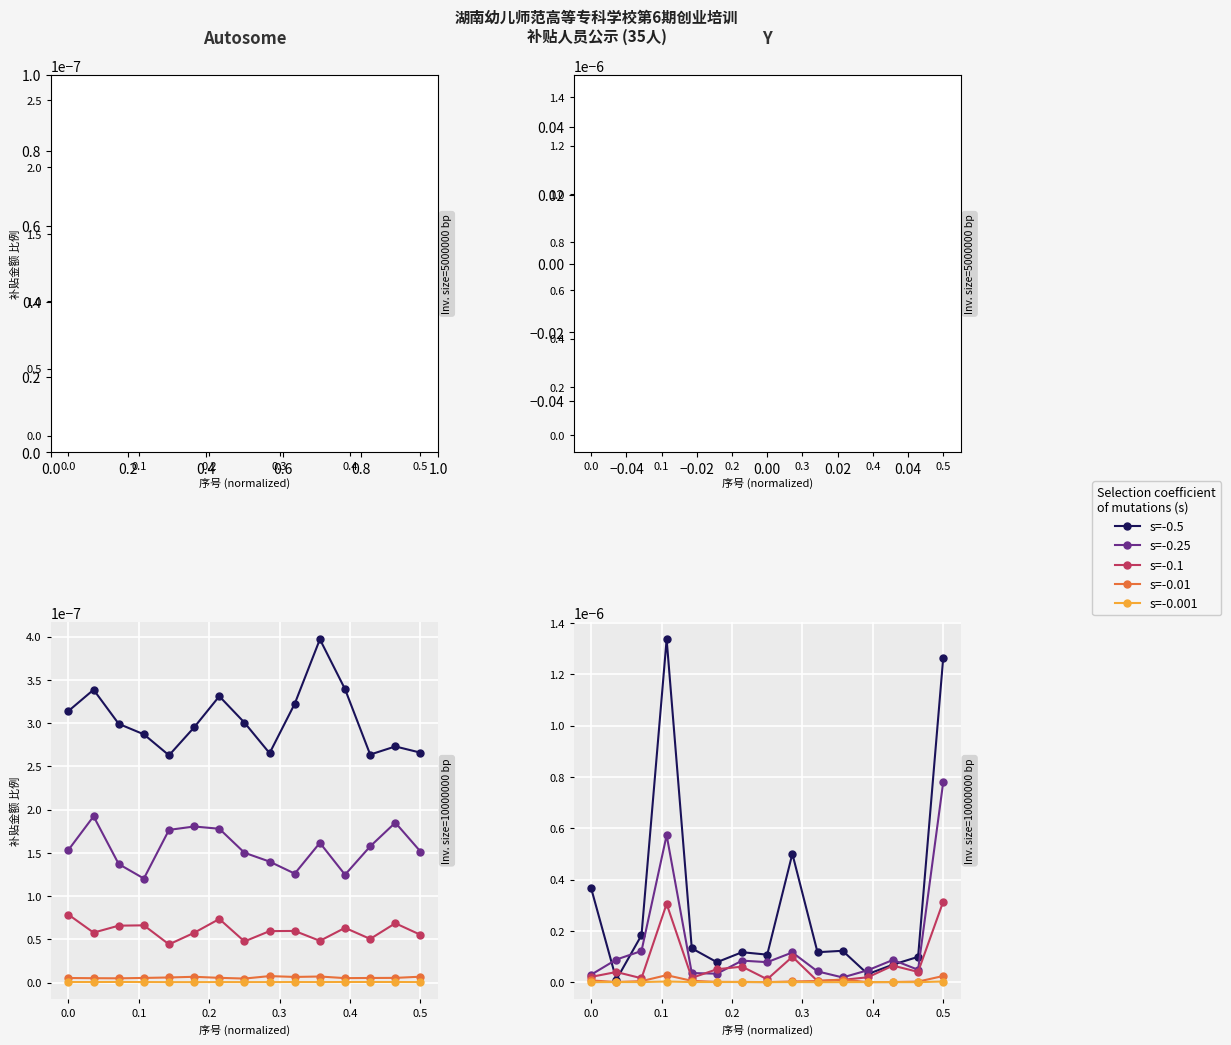

What are all the series names shown in the legend?

s=-0.5, s=-0.25, s=-0.1, s=-0.01, s=-0.001